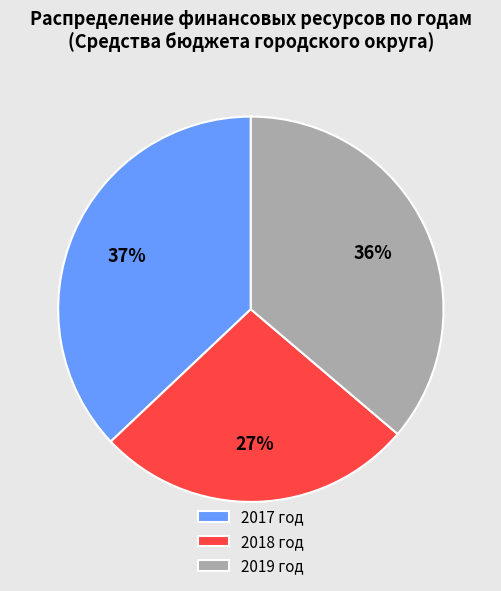

Is there any slice that represents more than half of the pie?

No